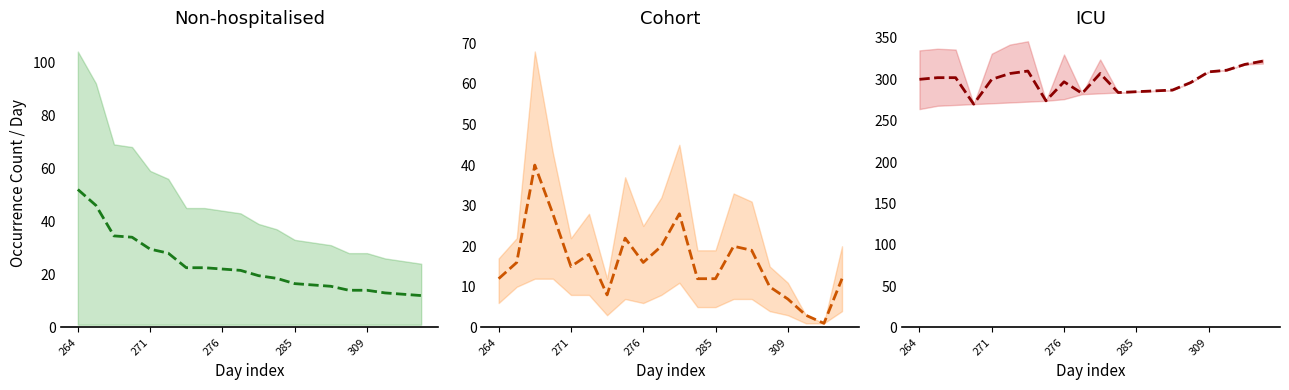

Where is the first local minimum for day mean?

285